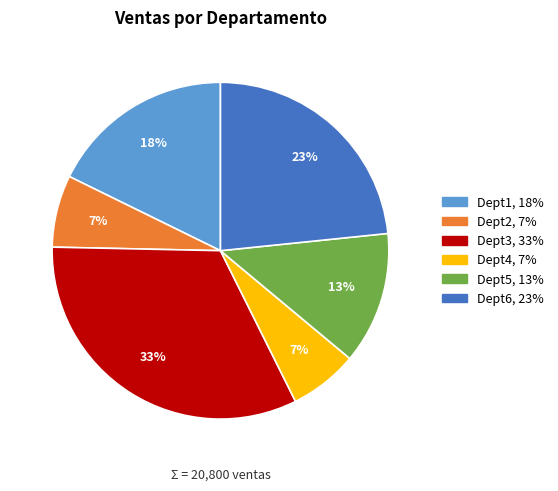

Do Dept4 and Dept5 together represent more than half of the pie?

No